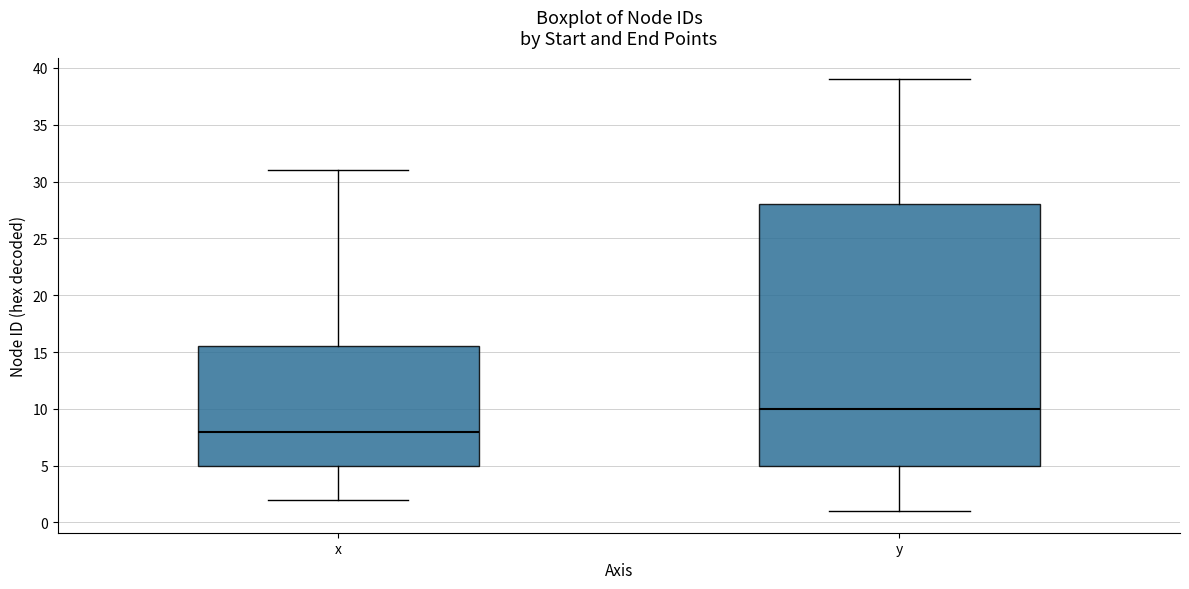

Comparing the boxes themselves (not the whiskers), which one is the tallest?

y